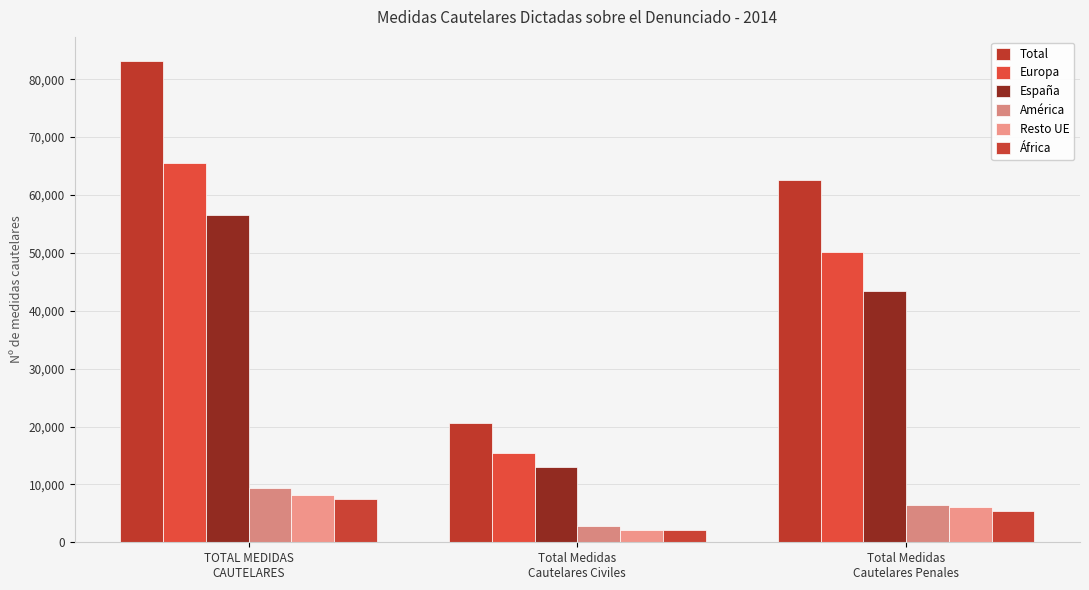

How many categories are shown in the chart?

3